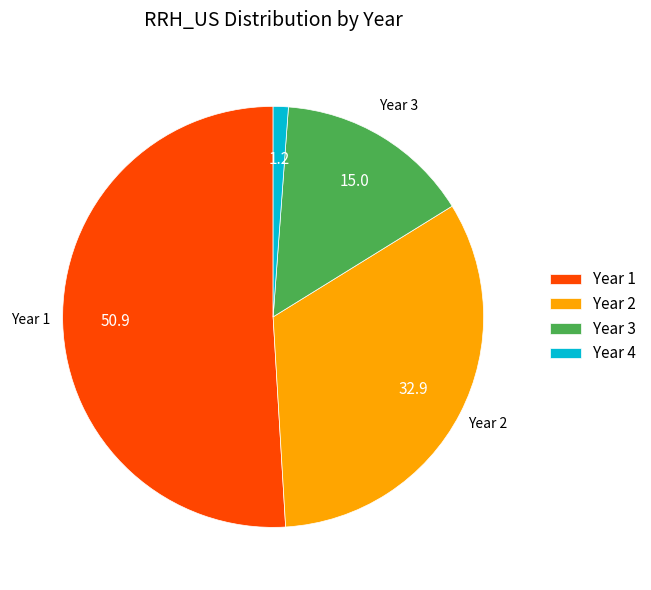

Which slice represents more than half of the pie?

Year 1